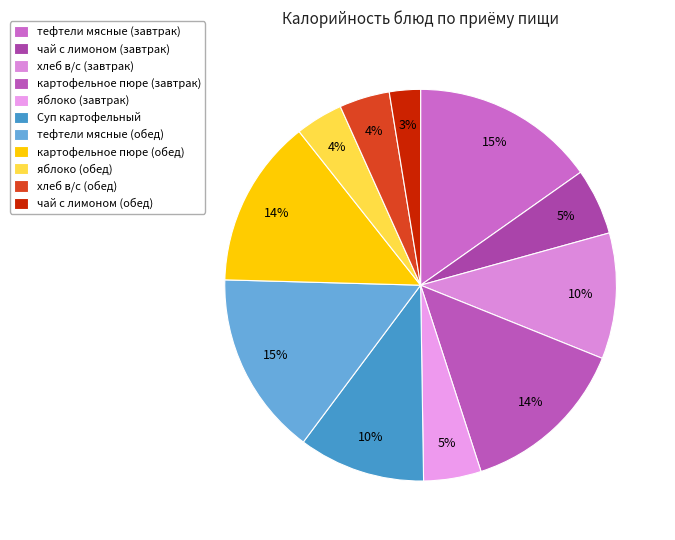

The хлеб в/с (завтрак) slice represents 10% of the pie. True or false?

True